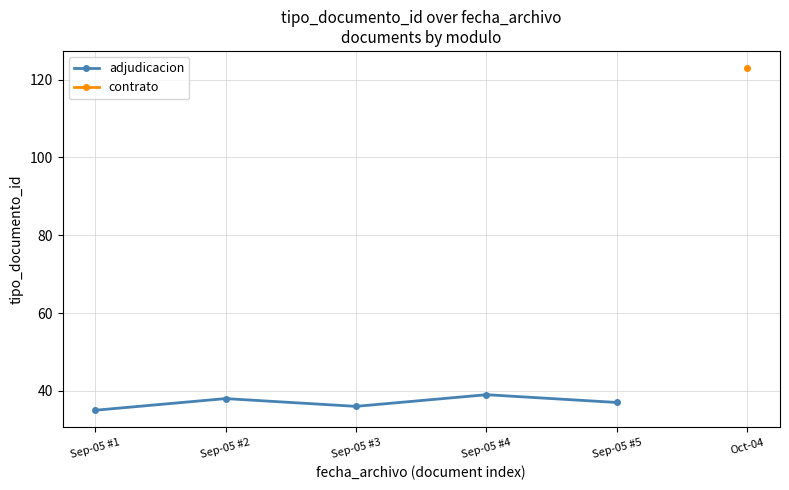

What is the value of the adjudicacion point at the 5th from the left?

37